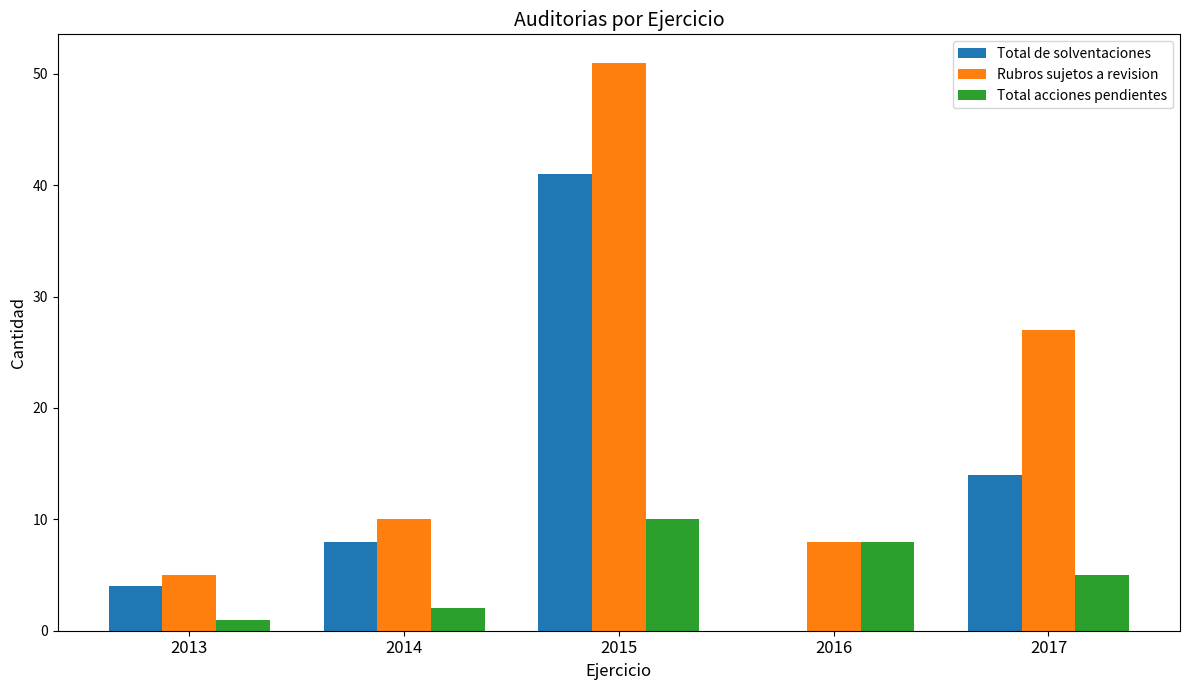

Reading left to right, list all the values displayed in this chart.

Total de solventaciones: 2013=4	2014=8	2015=41	2016=0	2017=14
Rubros sujetos a revision: 2013=5	2014=10	2015=51	2016=8	2017=27
Total acciones pendientes: 2013=1	2014=2	2015=10	2016=8	2017=5